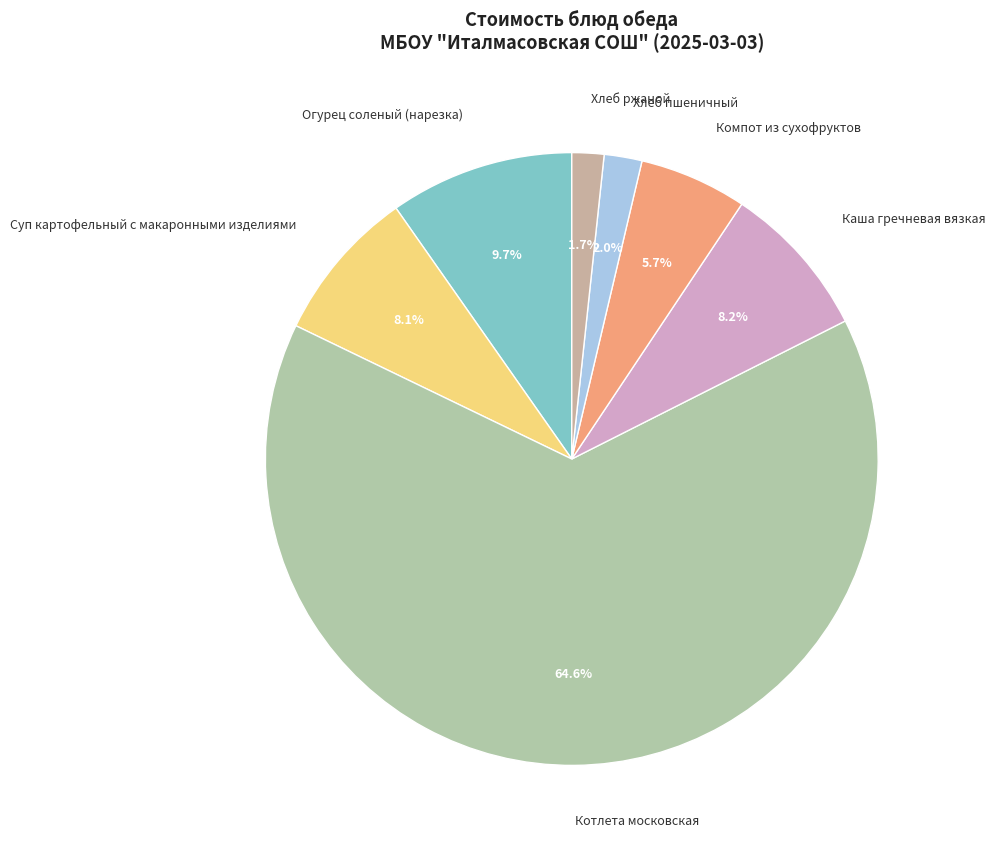

How many segments does this pie chart have?

7